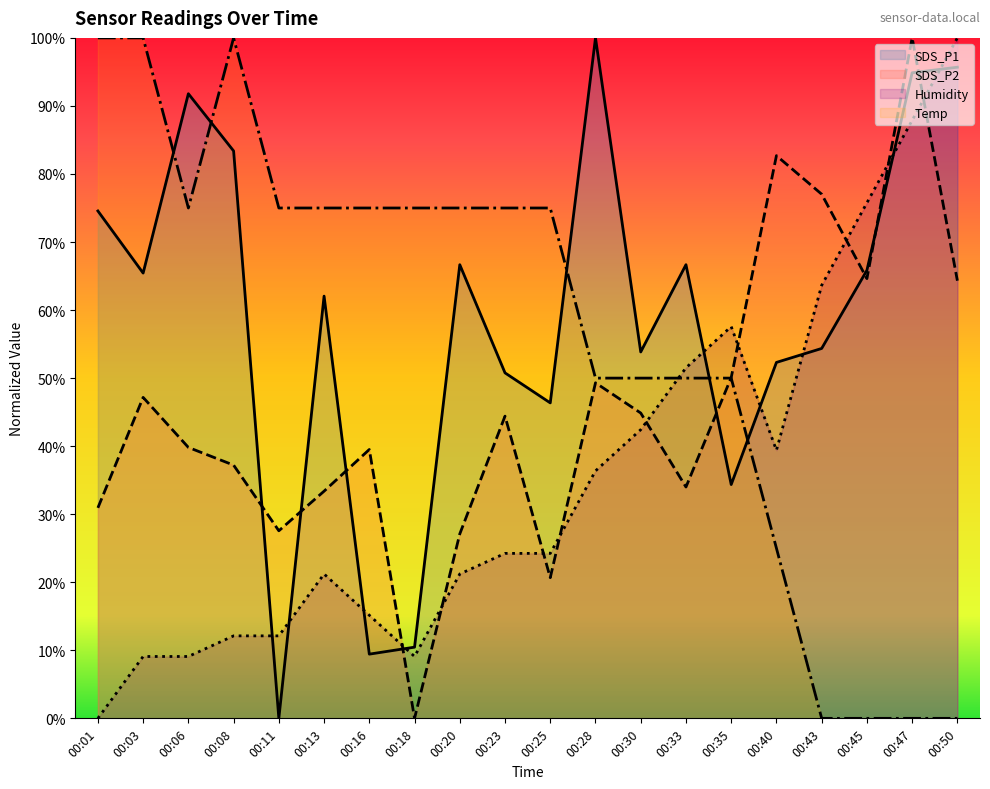

Reading left to right, transcribe all the data shown in this chart.

SDS_P1: 74.6	65.4	91.8	83.4	0.0	62.1	9.4	10.5	66.7	50.8	46.4	100.0	53.8	66.7	34.4	52.3	54.4	65.8	94.9	95.7
SDS_P2: 30.9	47.2	39.8	37.2	27.6	33.4	39.5	0.0	27.1	44.4	20.7	49.3	44.9	34.0	50.1	82.7	77.0	64.6	100.0	64.3
Temp: 100.0	100.0	75.0	100.0	75.0	75.0	75.0	75.0	75.0	75.0	75.0	50.0	50.0	50.0	50.0	25.0	0.0	0.0	0.0	0.0
Humidity: 0.0	9.1	9.1	12.1	12.1	21.2	15.2	9.1	21.2	24.2	24.2	36.4	42.4	51.5	57.6	39.4	63.6	75.8	87.9	100.0